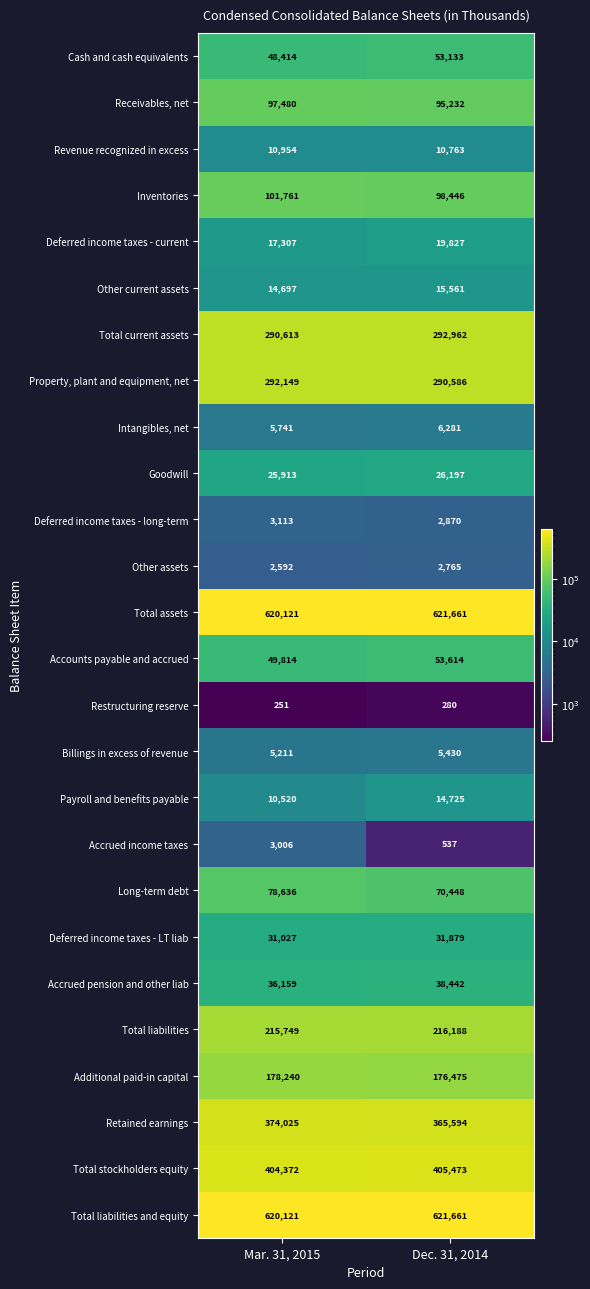

List the labels in order of Property, plant and equipment, net value, largest first.

Mar. 31, 2015, Dec. 31, 2014